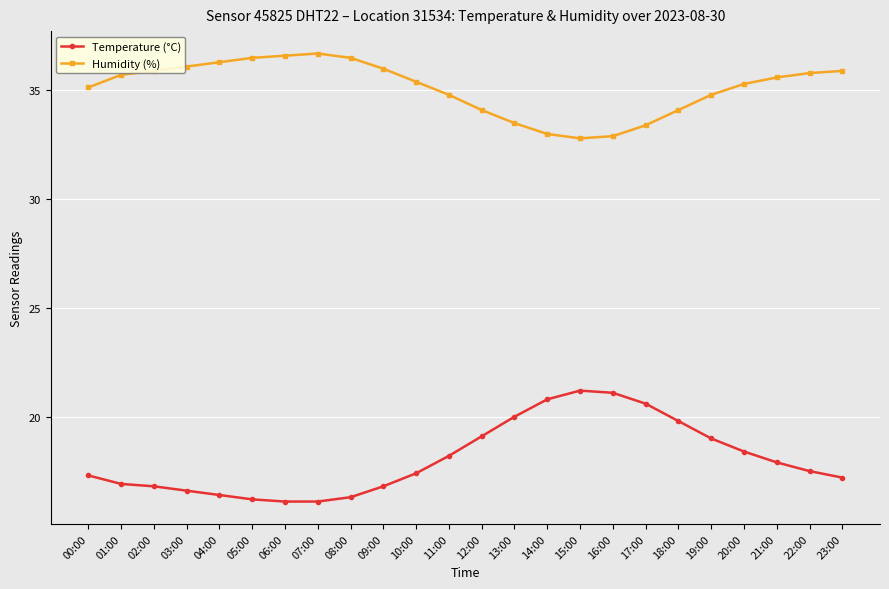

True or false: Temperature (°C) and Humidity (%) cross at least once.

False